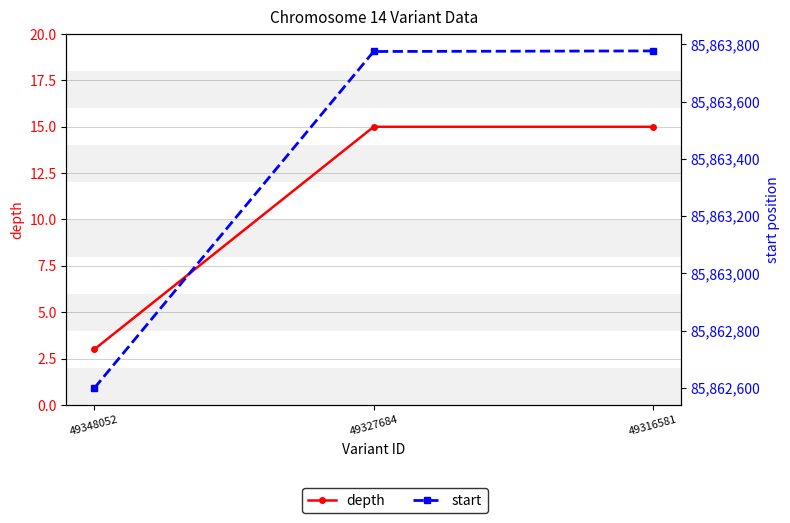

The start series shows 154125843 at 49316581. True or false?

False